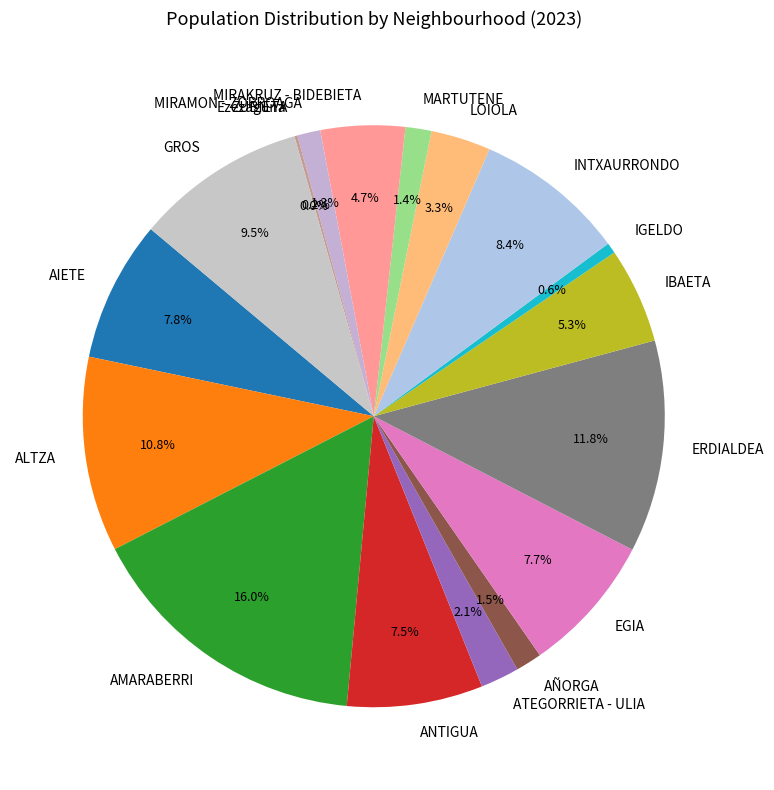

Which slice is the largest?

AMARABERRI